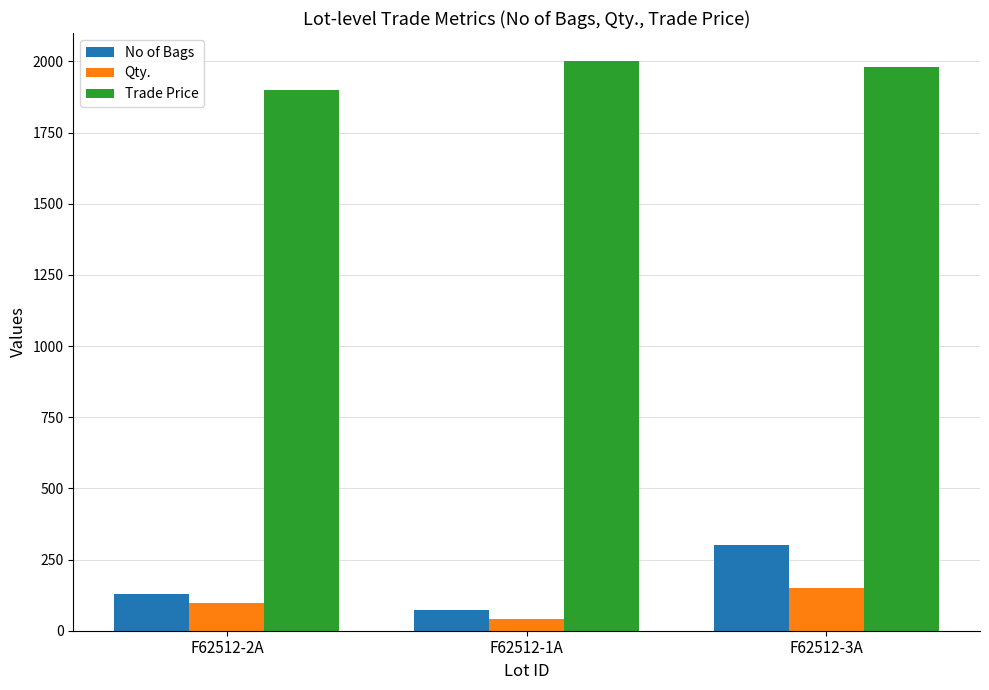

Are the bars grouped side by side (vs. stacked)?

Yes